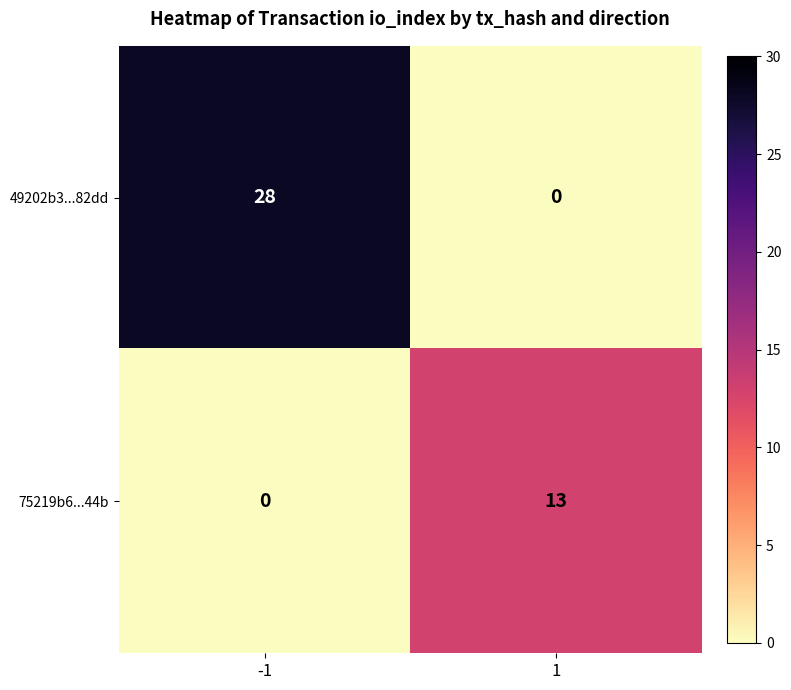

Which series has the widest spread of values?

49202b3...82dd